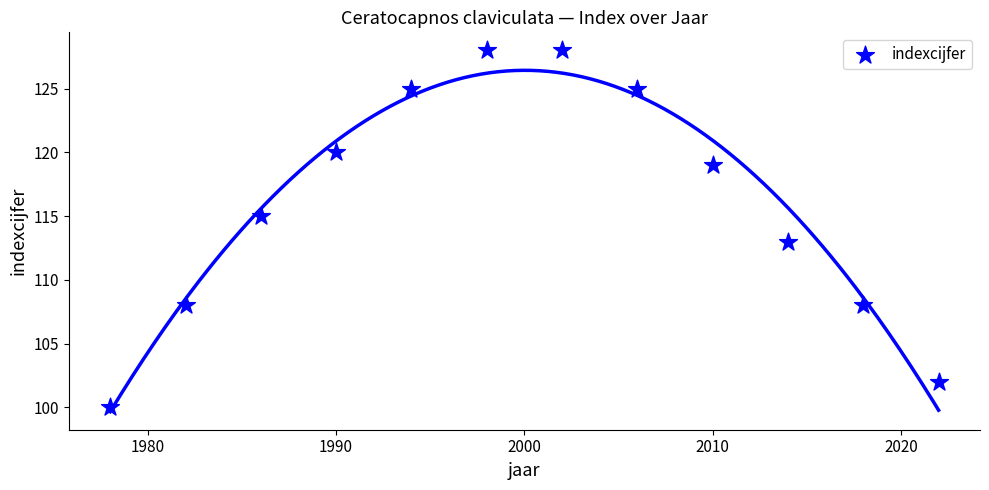

What is the range of Y values (max minus min)?

28